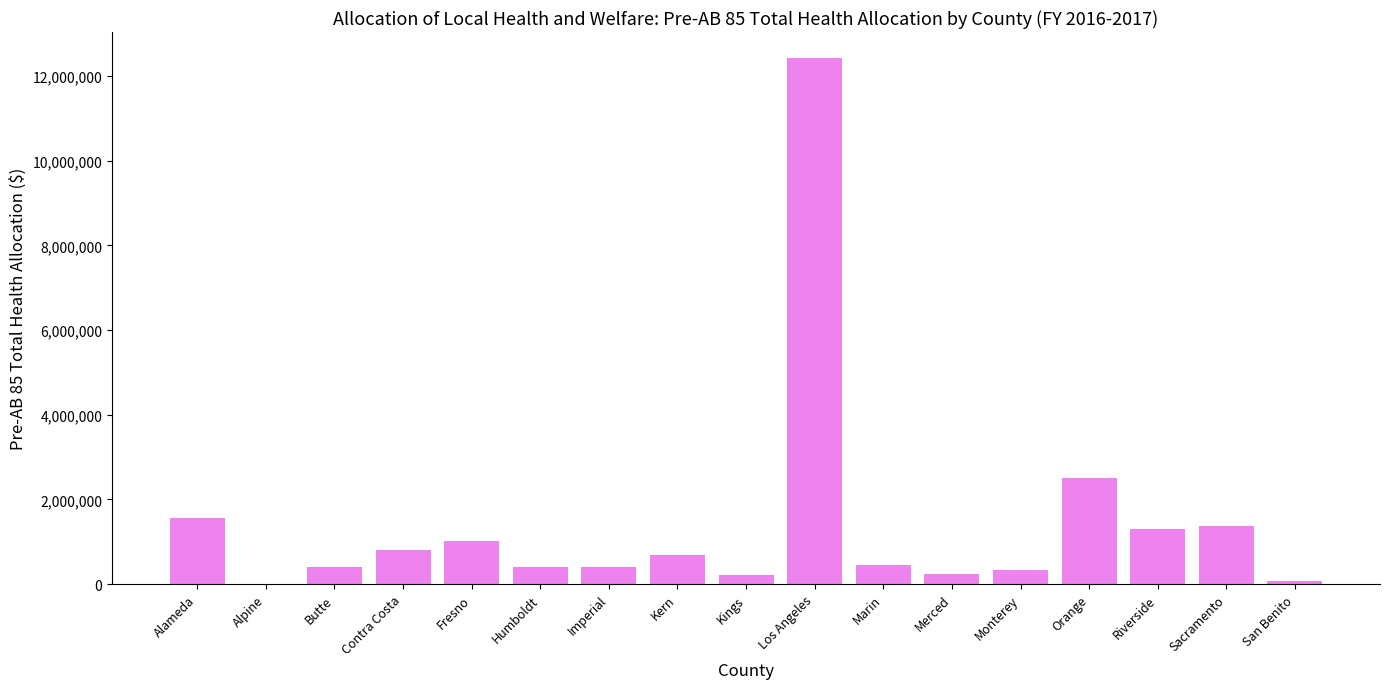

Count the number of data series in this chart.

1